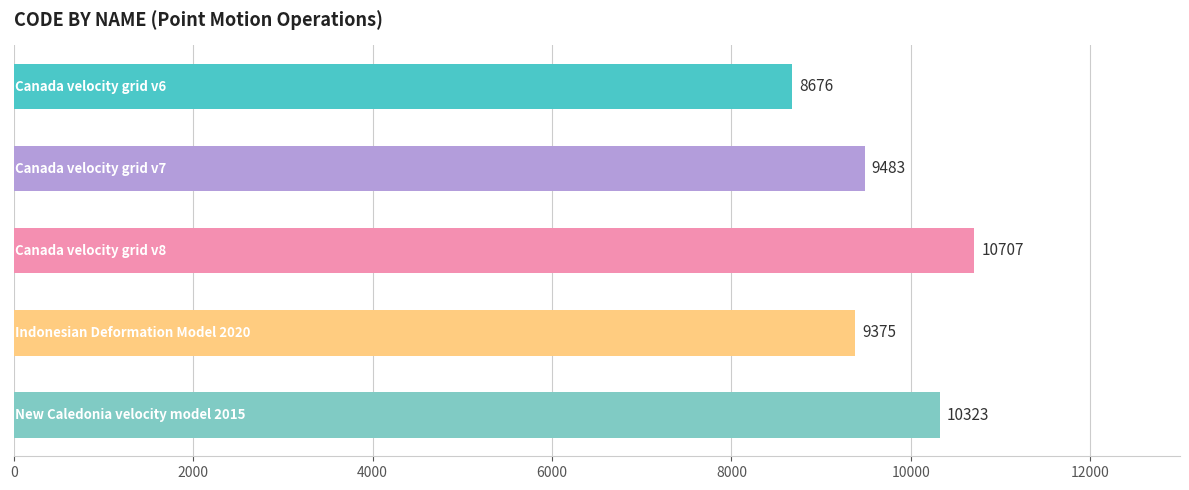

What is the value of the 4th bar from the top?

9375